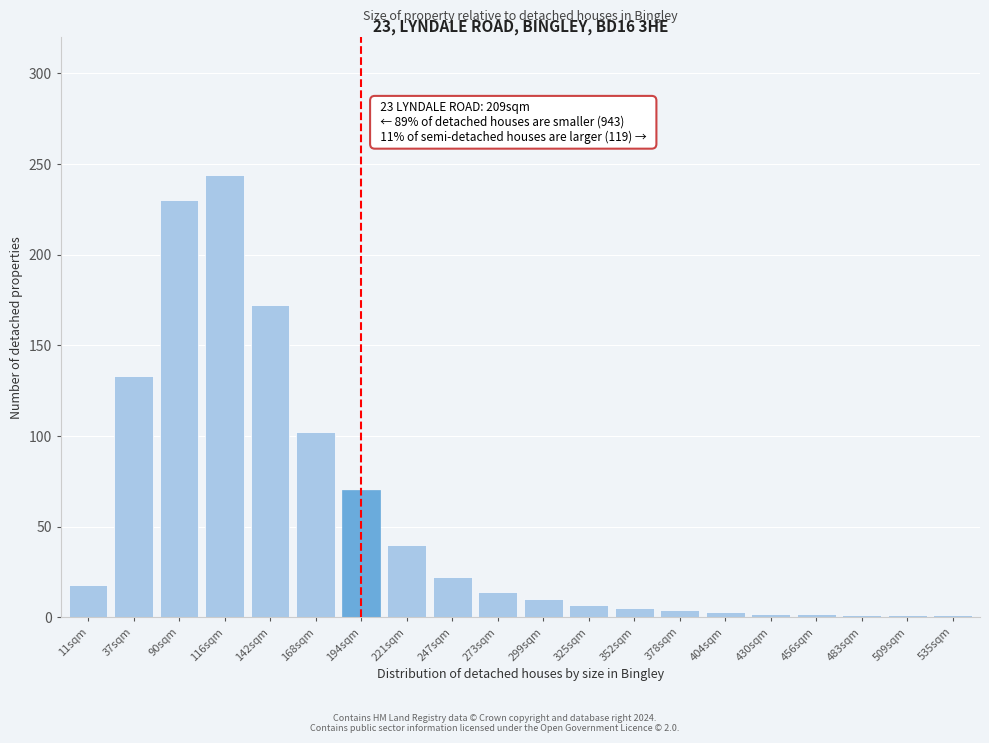

Which has a higher value, 325sqm or 273sqm?

273sqm